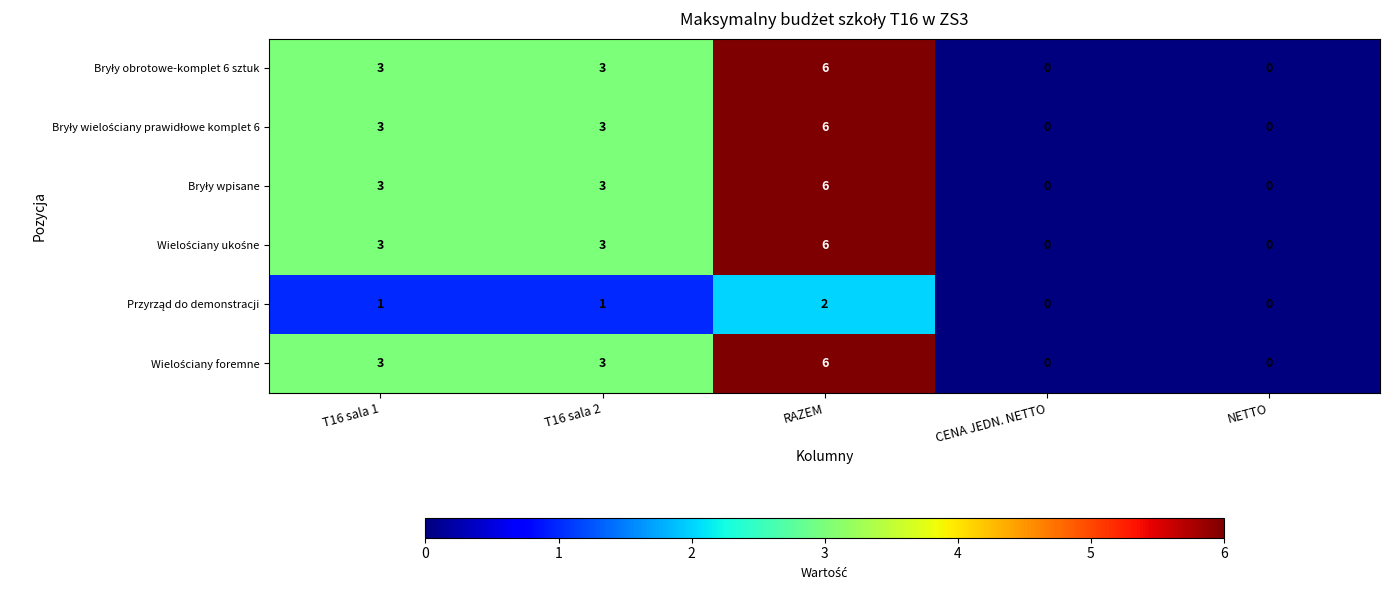

Which category has the highest value across all series?

RAZEM